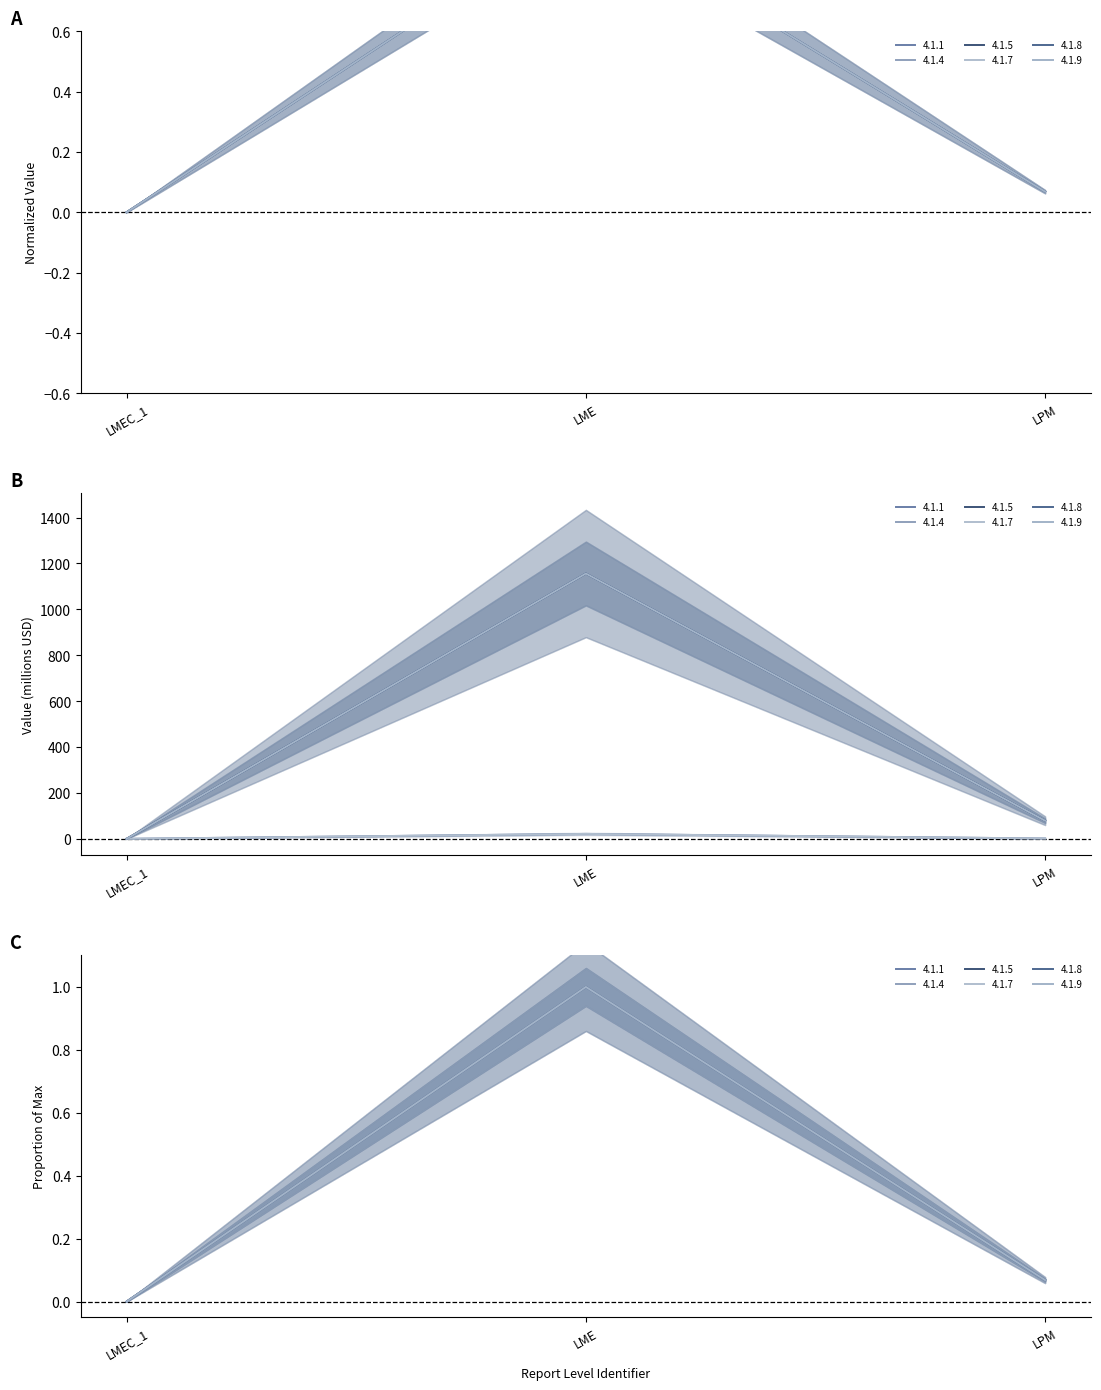

Which label corresponds to the largest value in the chart?

LME